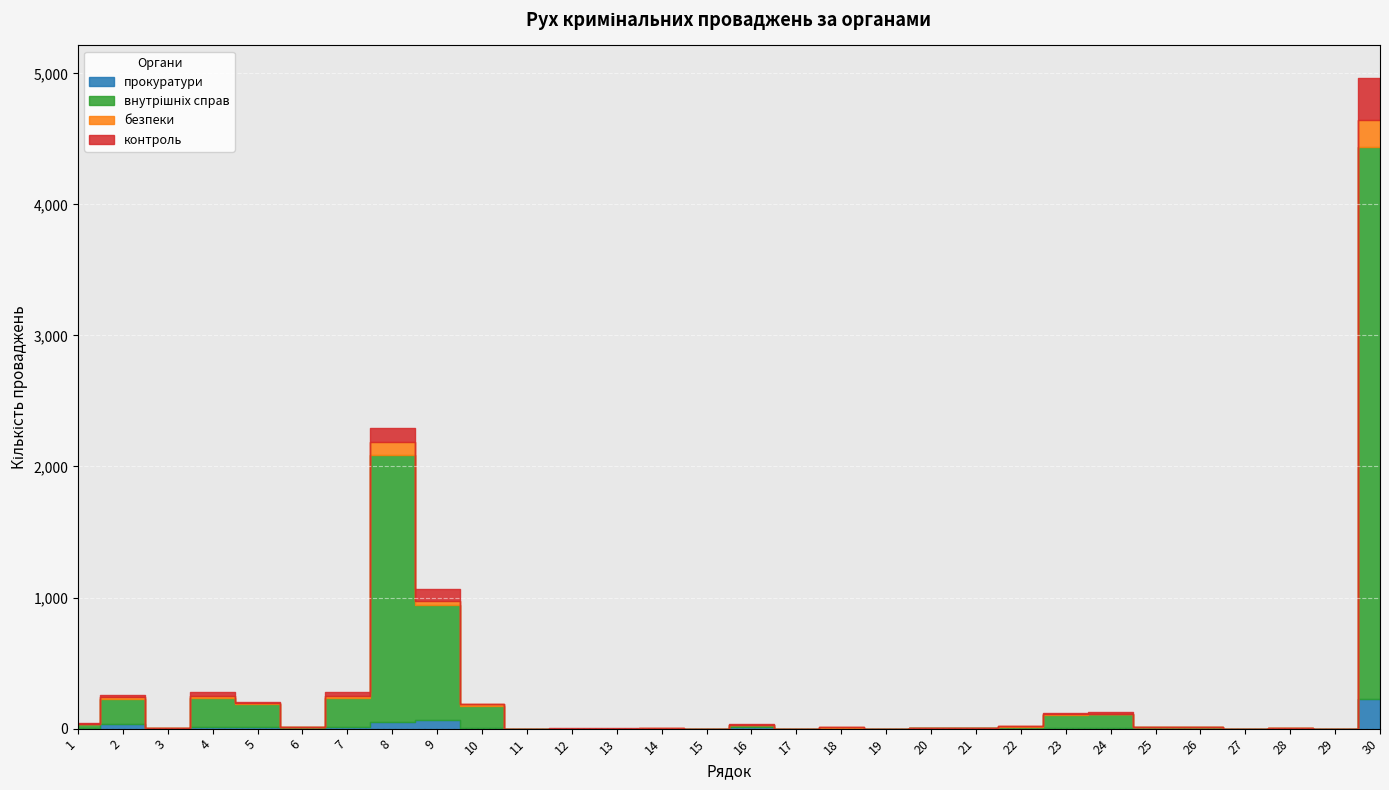

The контроль series shows 6 at 2. True or false?

False